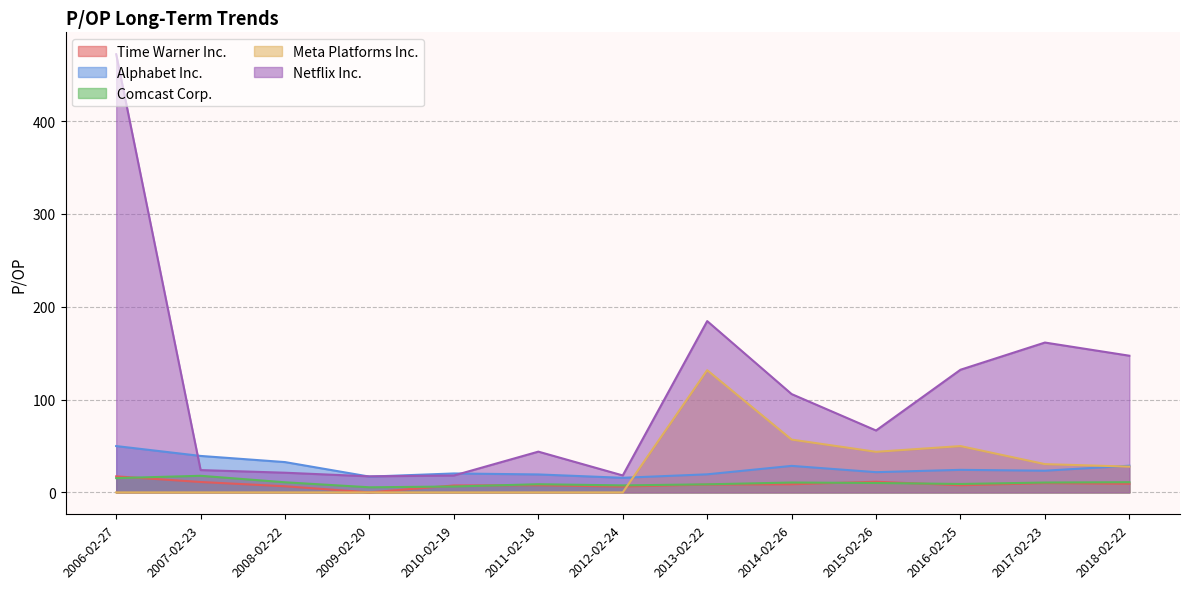

True or false: Alphabet Inc. has more than 0 points higher than both neighbors.

True